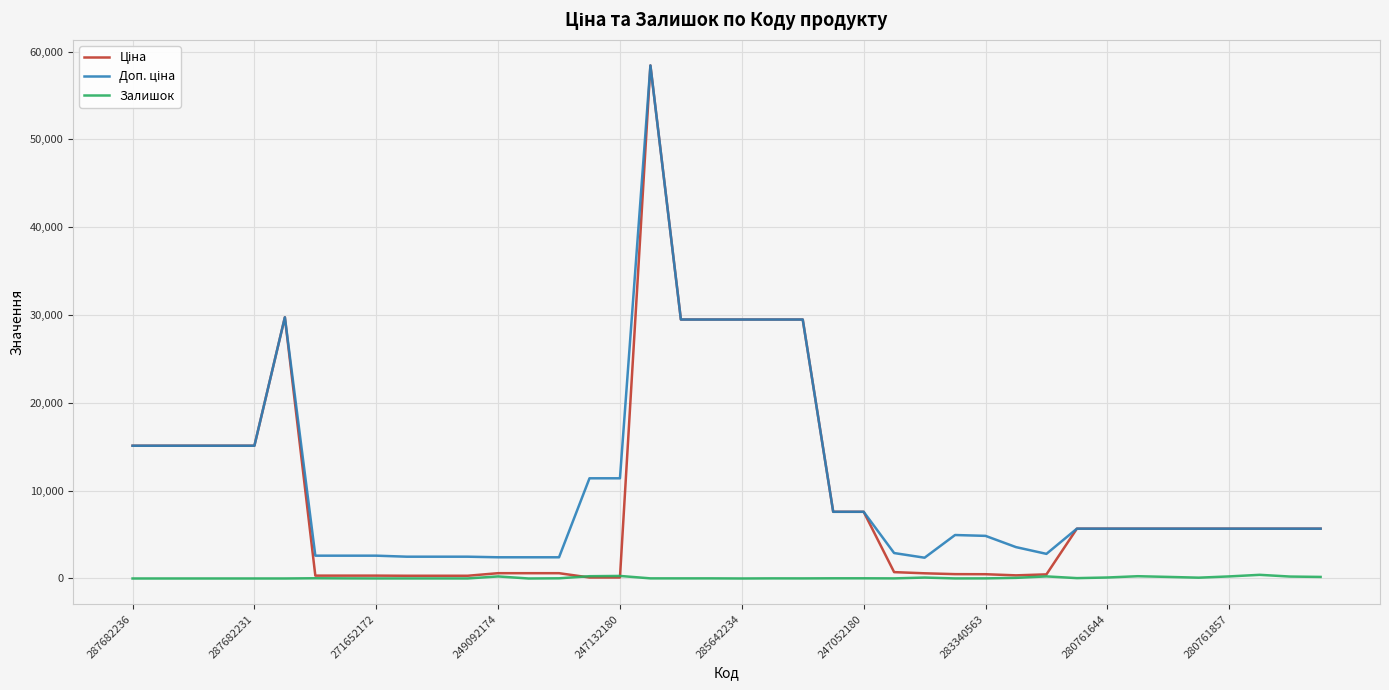

What is the maximum value shown in the chart?

58426.5